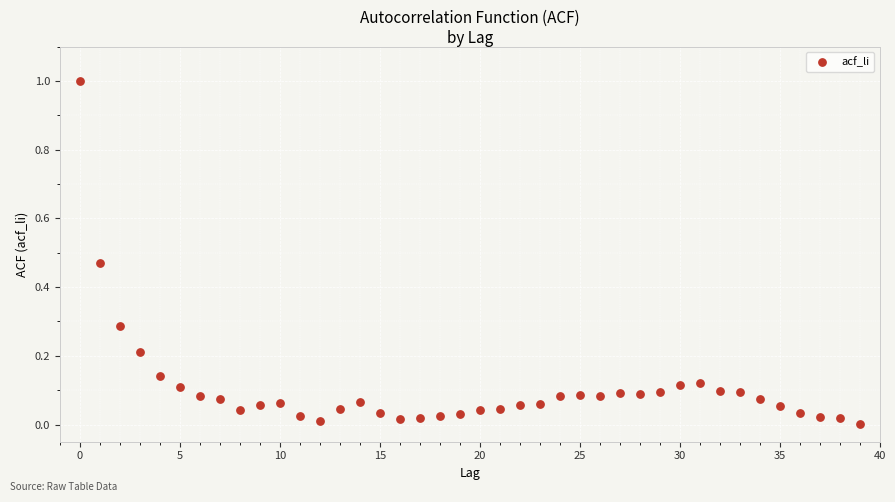

What is the range of Y values (max minus min)?

1.0